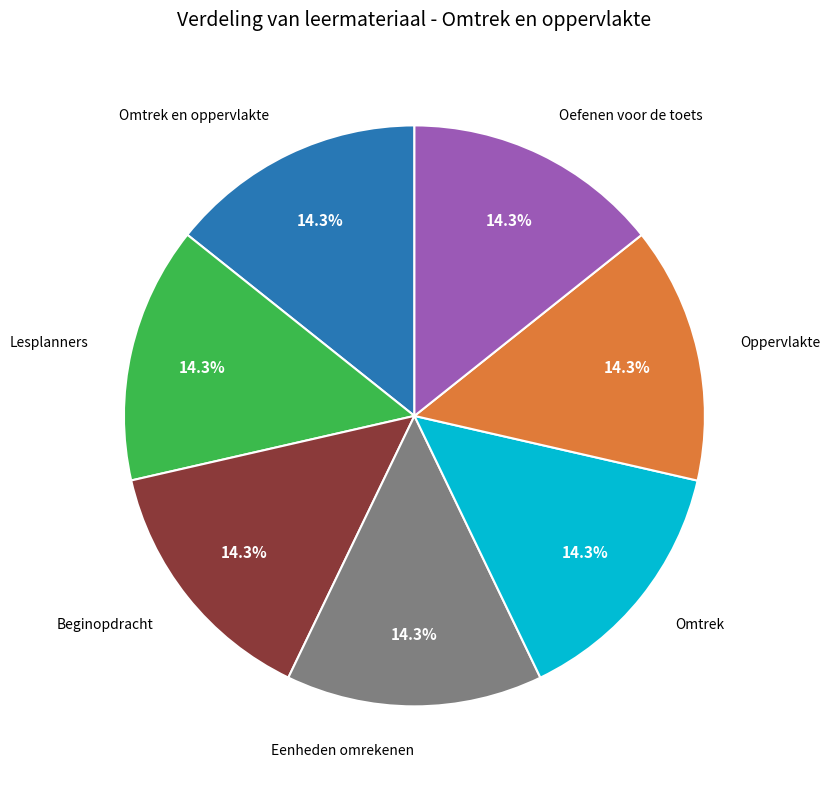

Does Beginopdracht represent more than half of the total?

No